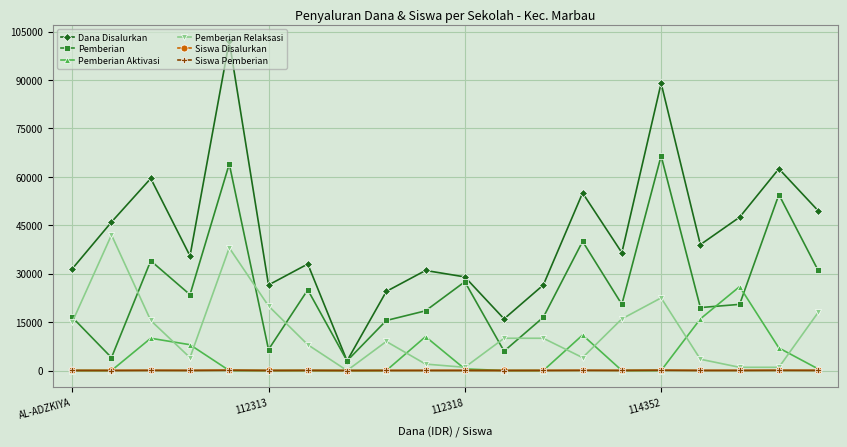

What is the maximum value for Pemberian?

66500